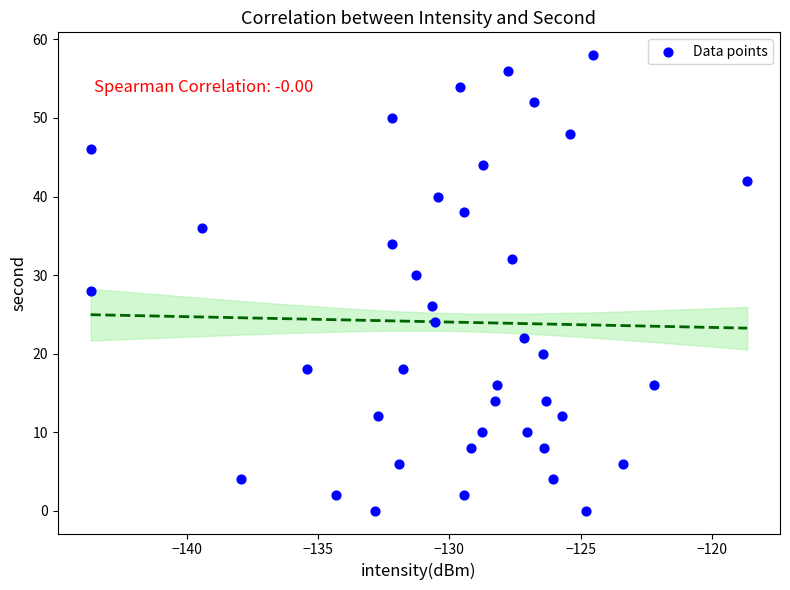

What is the range of Y values (max minus min)?

58